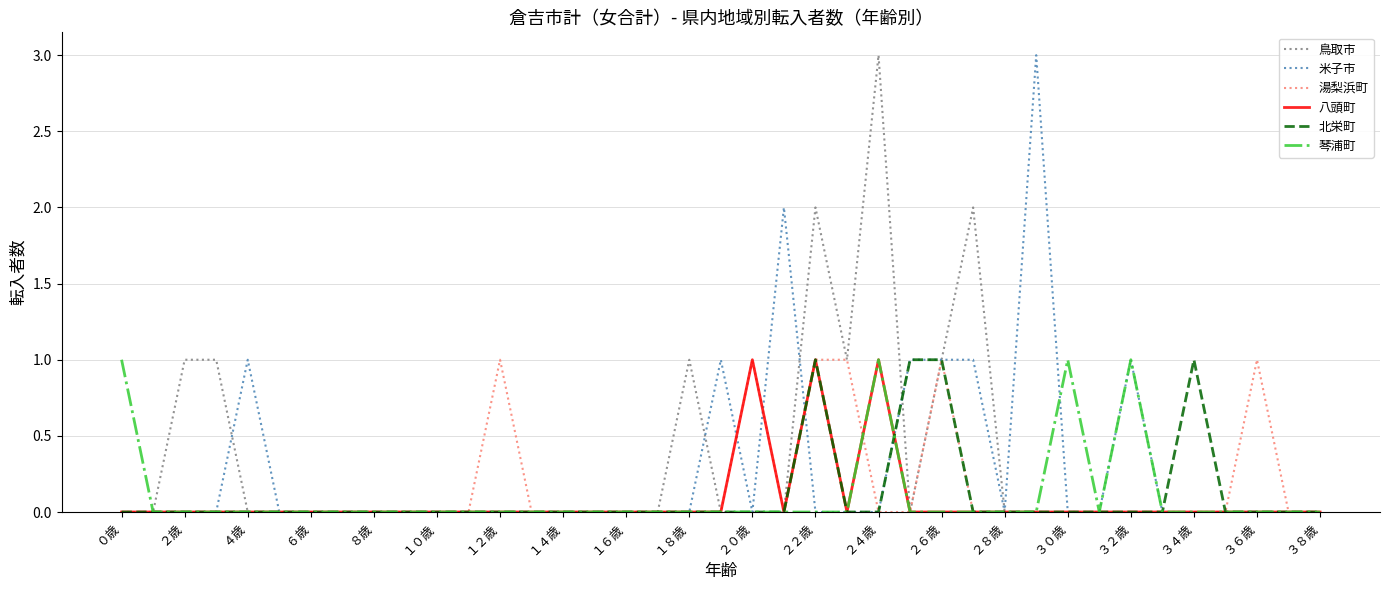

What is the maximum value shown in the chart?

3